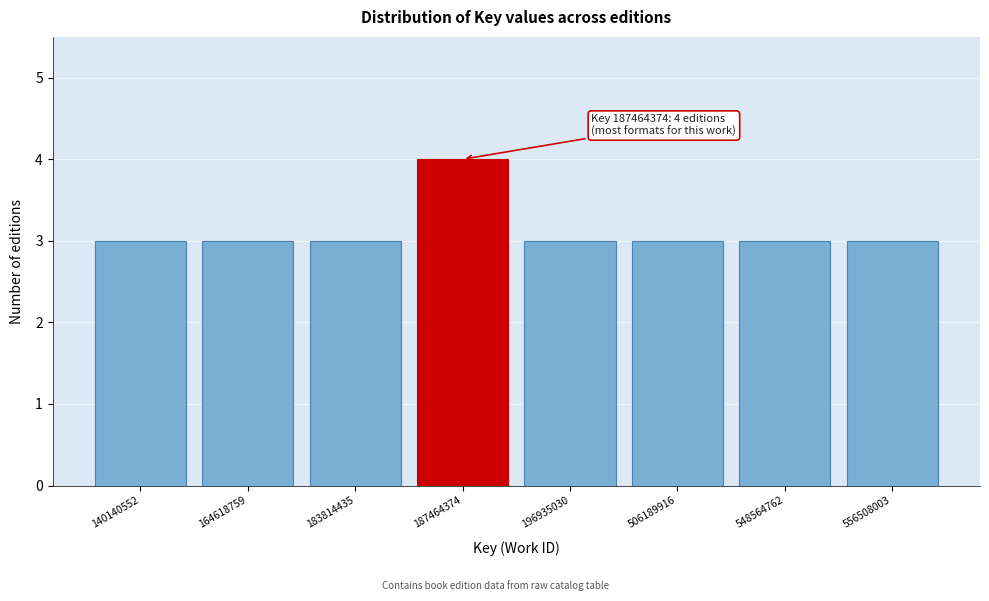

Reading left to right, extract all data points from this chart.

140140552=3	164618759=3	183814435=3	187464374=4	196935030=3	506189916=3	548564762=3	556508003=3